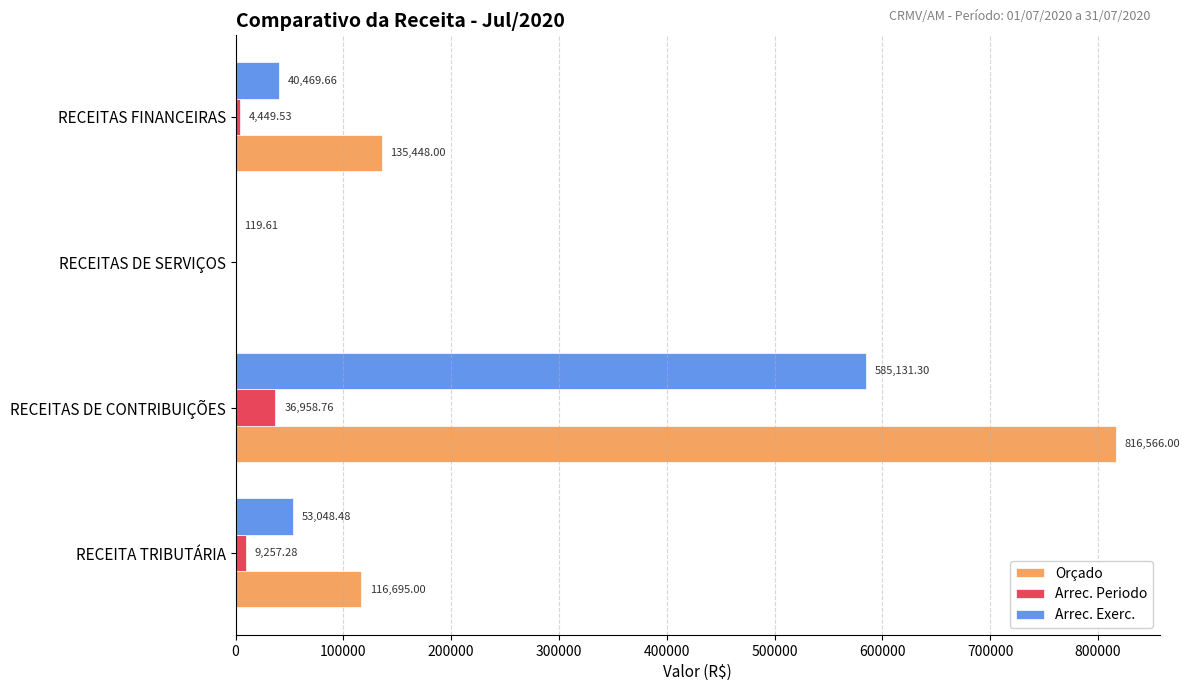

What is the sum of the Arrec. Periodo values at RECEITA TRIBUTÁRIA and RECEITAS DE CONTRIBUIÇÕES?

46216.0